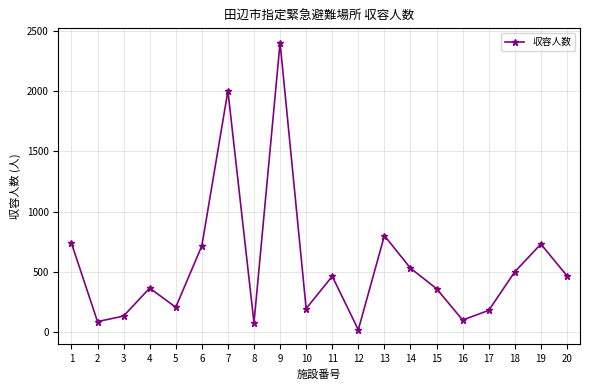

True or false: the data shows 1144 at 13.

False